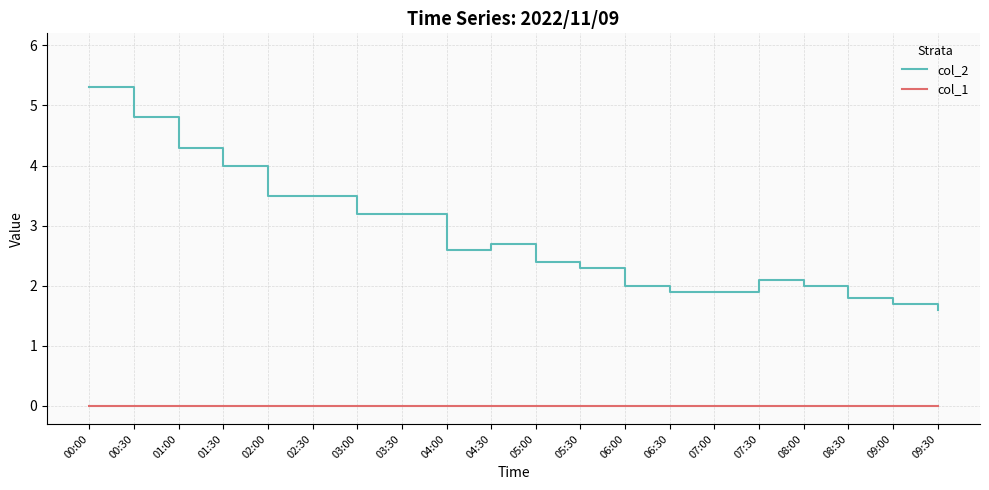

True or false: col_2 and col_1 intersect in this chart.

False